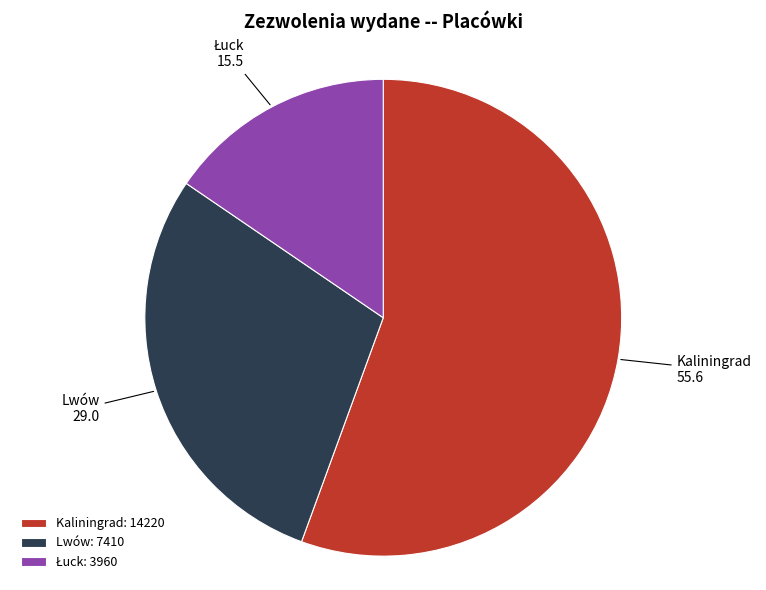

Count the number of slices in the pie.

3